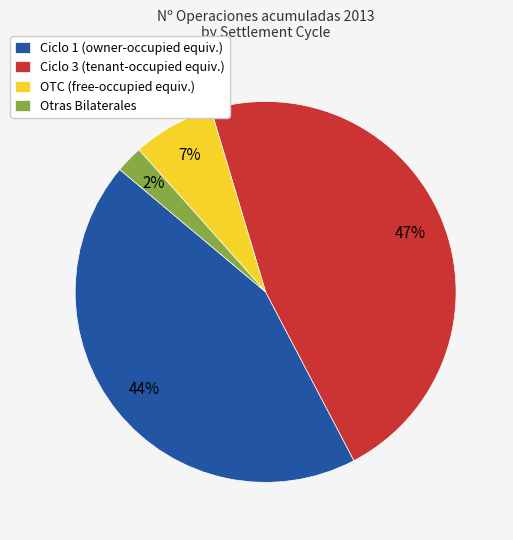

To the nearest percent, what is the difference between the largest and smallest slice percentages?

45%